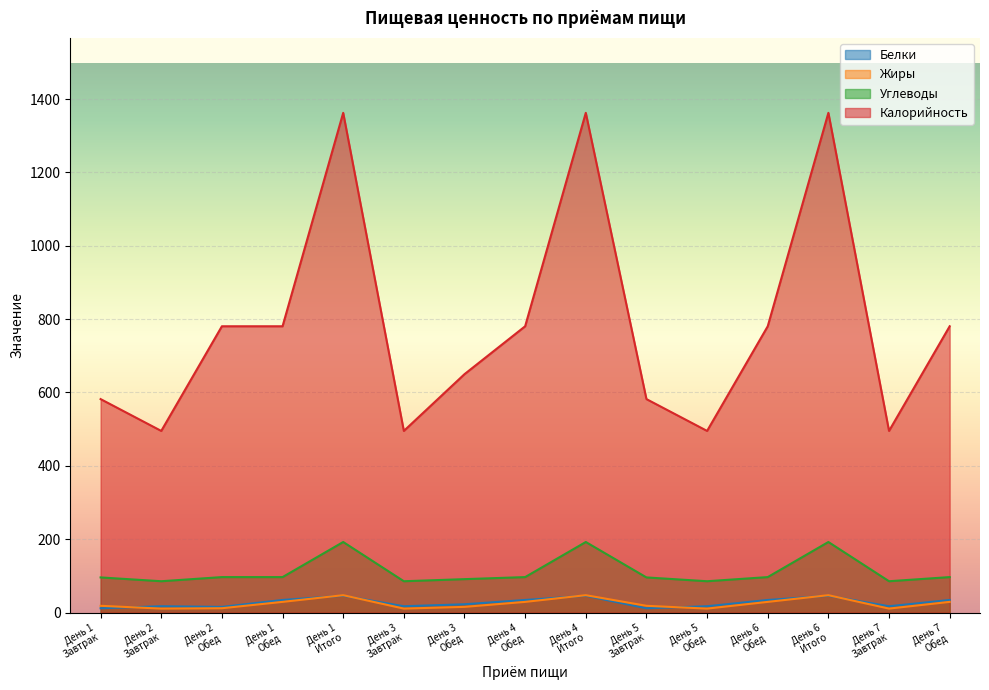

At which category does Калорийность reach its first local peak?

День 1
Итого